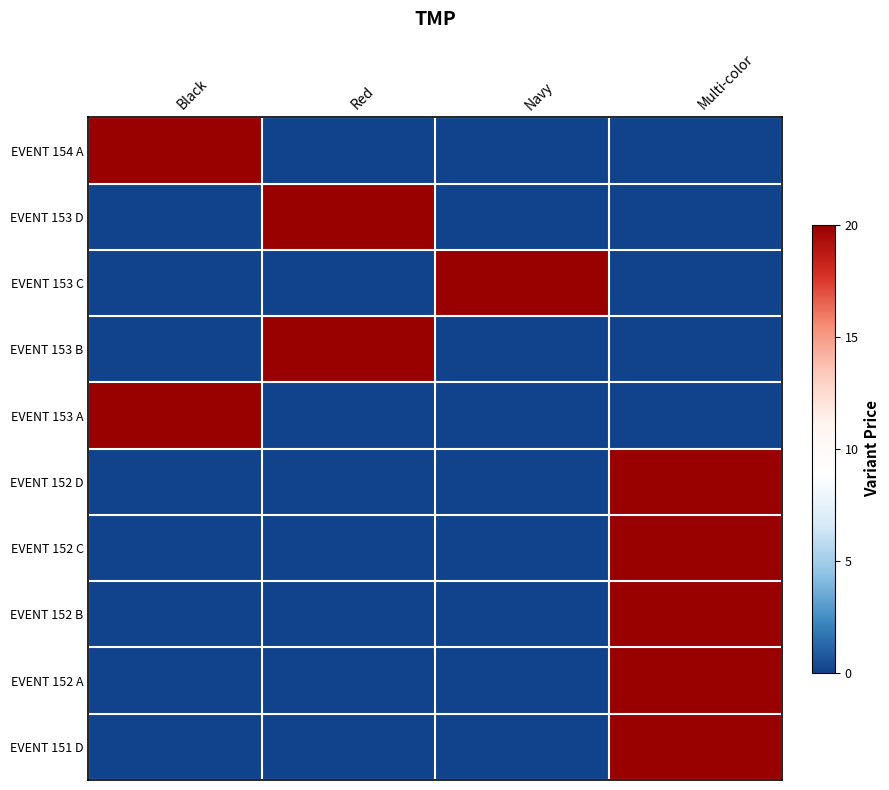

Reading left to right, what are all the values shown in this chart?

EVENT 154 A: Black=1	Red=-1	Navy=-1	Multi-color=-1
EVENT 153 D: Black=-1	Red=1	Navy=-1	Multi-color=-1
EVENT 153 C: Black=-1	Red=-1	Navy=1	Multi-color=-1
EVENT 153 B: Black=-1	Red=1	Navy=-1	Multi-color=-1
EVENT 153 A: Black=1	Red=-1	Navy=-1	Multi-color=-1
EVENT 152 D: Black=-1	Red=-1	Navy=-1	Multi-color=1
EVENT 152 C: Black=-1	Red=-1	Navy=-1	Multi-color=1
EVENT 152 B: Black=-1	Red=-1	Navy=-1	Multi-color=1
EVENT 152 A: Black=-1	Red=-1	Navy=-1	Multi-color=1
EVENT 151 D: Black=-1	Red=-1	Navy=-1	Multi-color=1